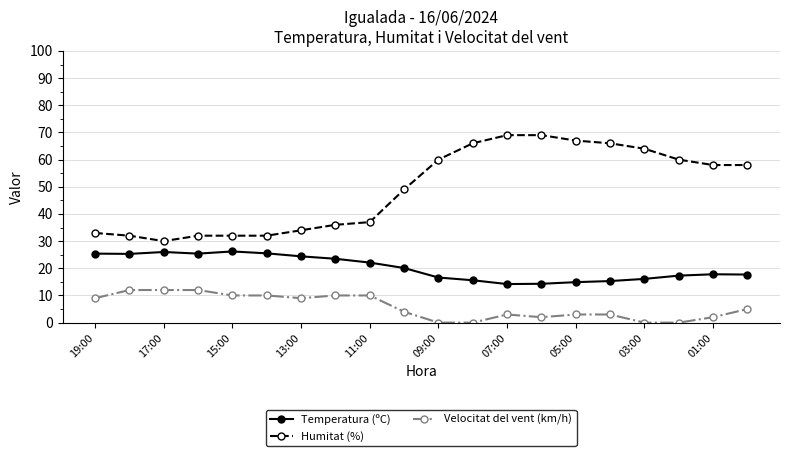

Which series has the largest total across all categories?

Humitat (%)